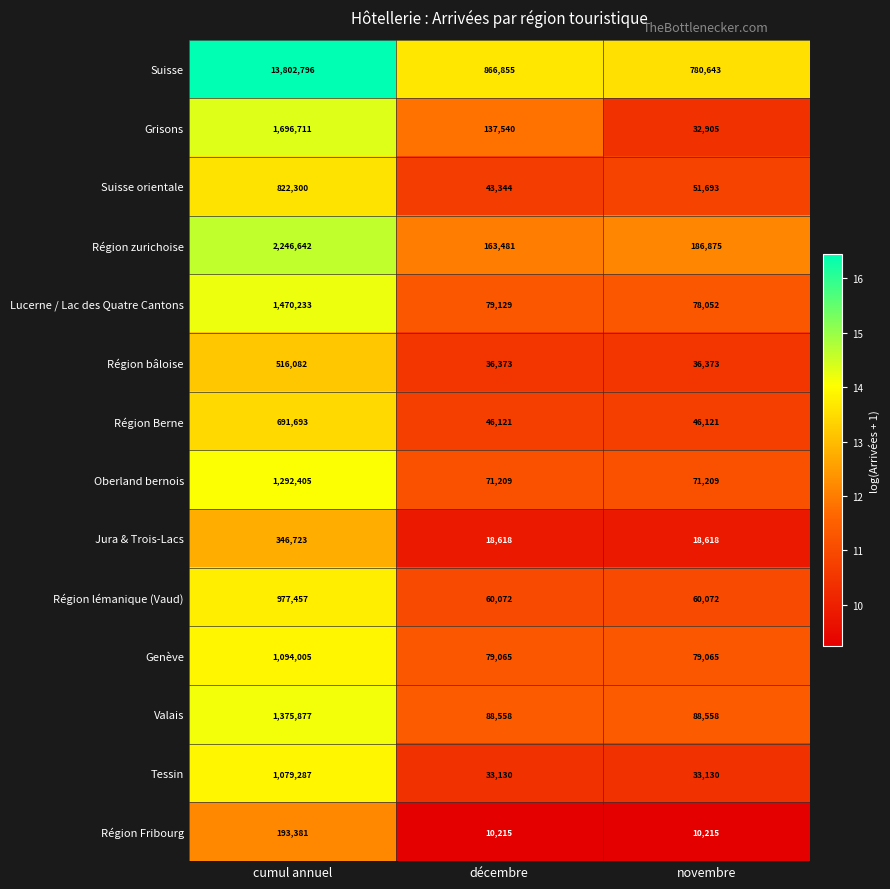

Count the number of categories in the chart.

3